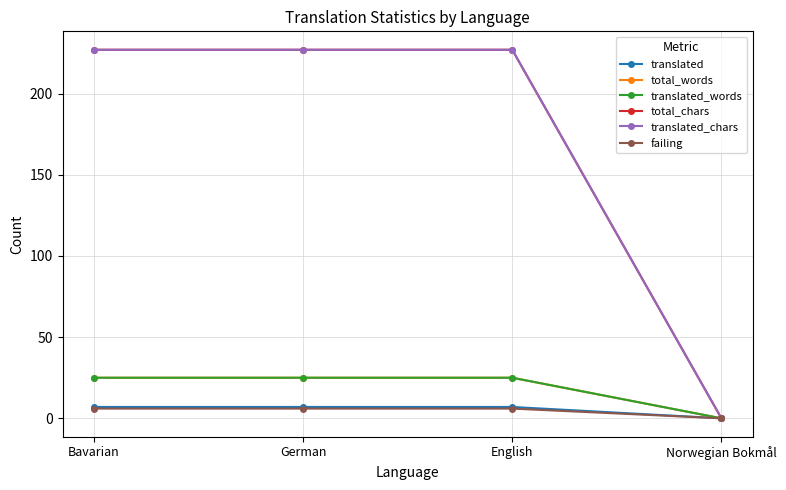

Does the chart have visible grid lines?

Yes